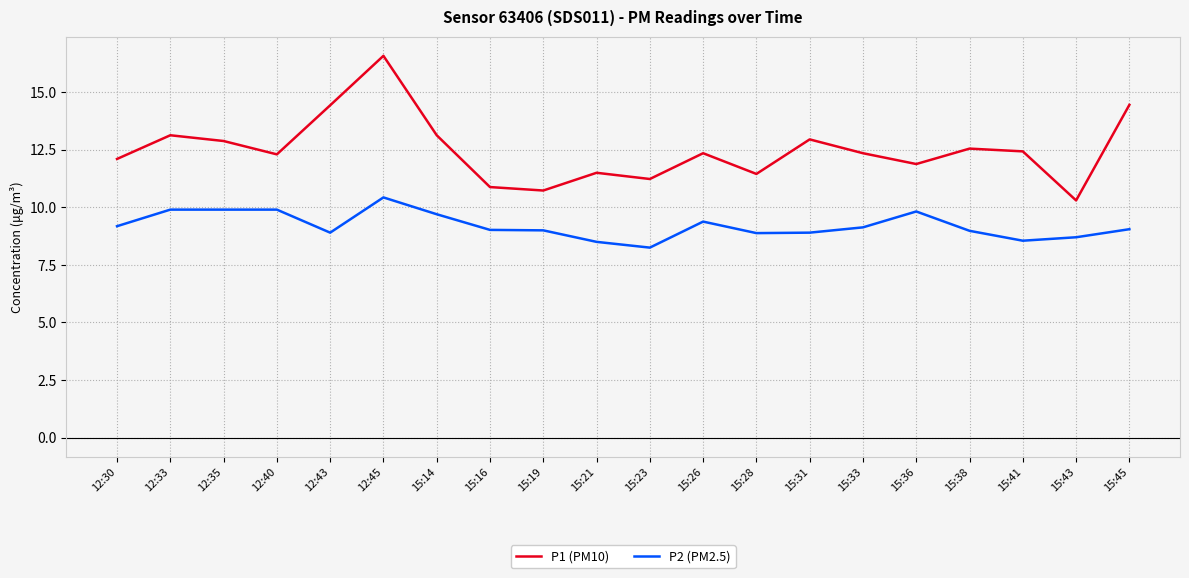

What is the difference between the maximum and minimum values in the P1 (PM10) series?

6.3